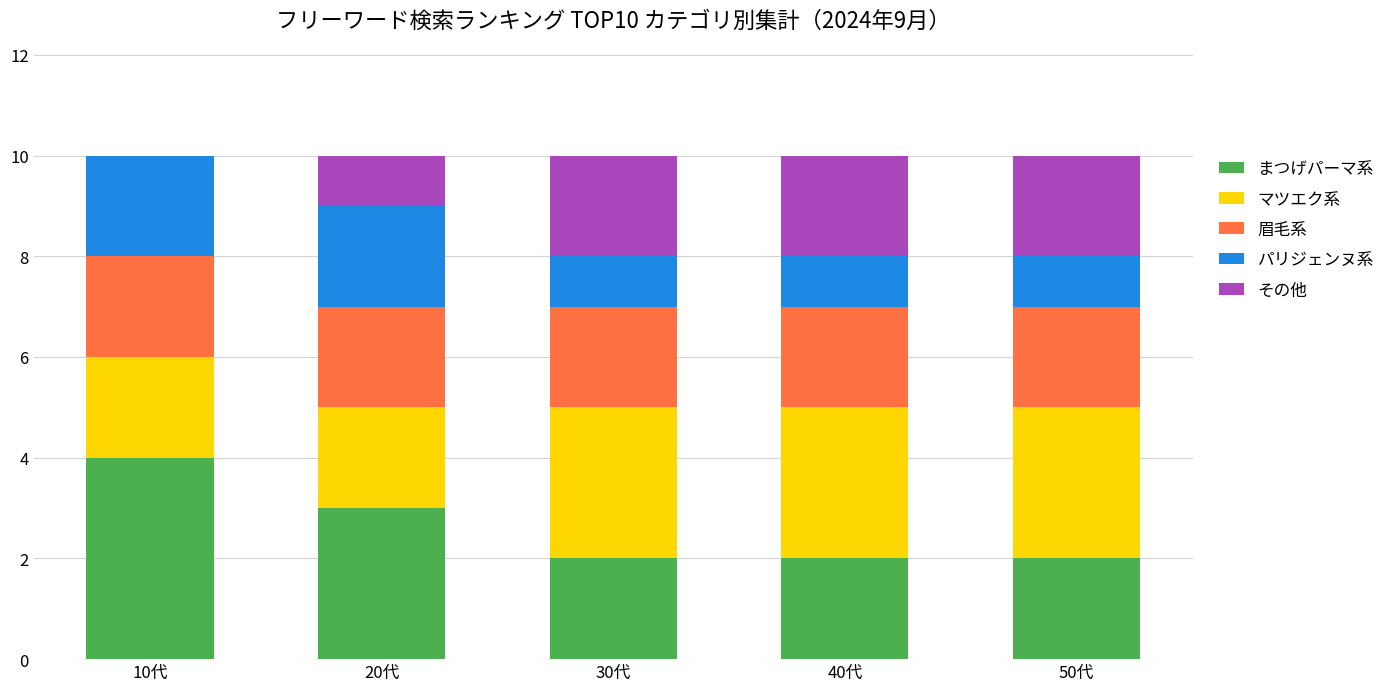

What is the total value across all series at 50代?

10